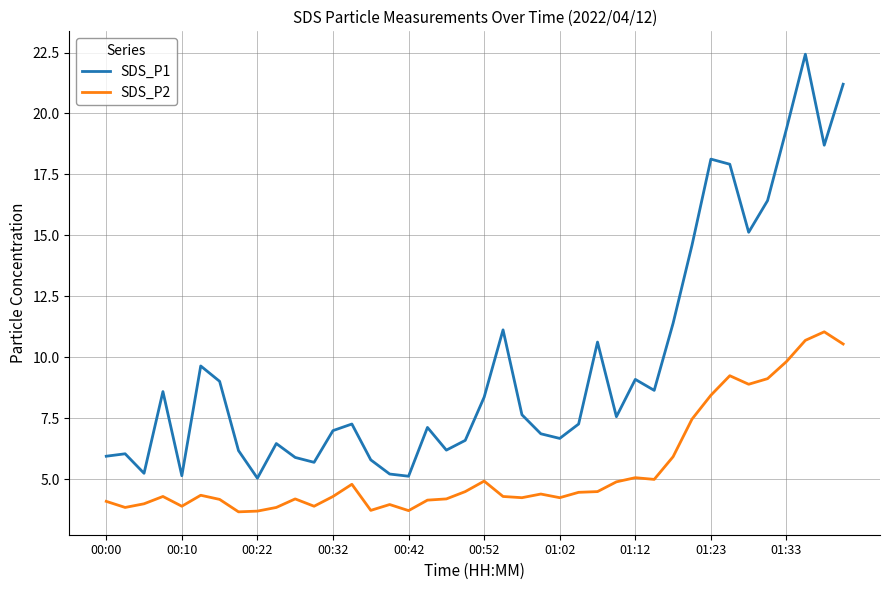

What is the minimum value shown in the chart?

3.7